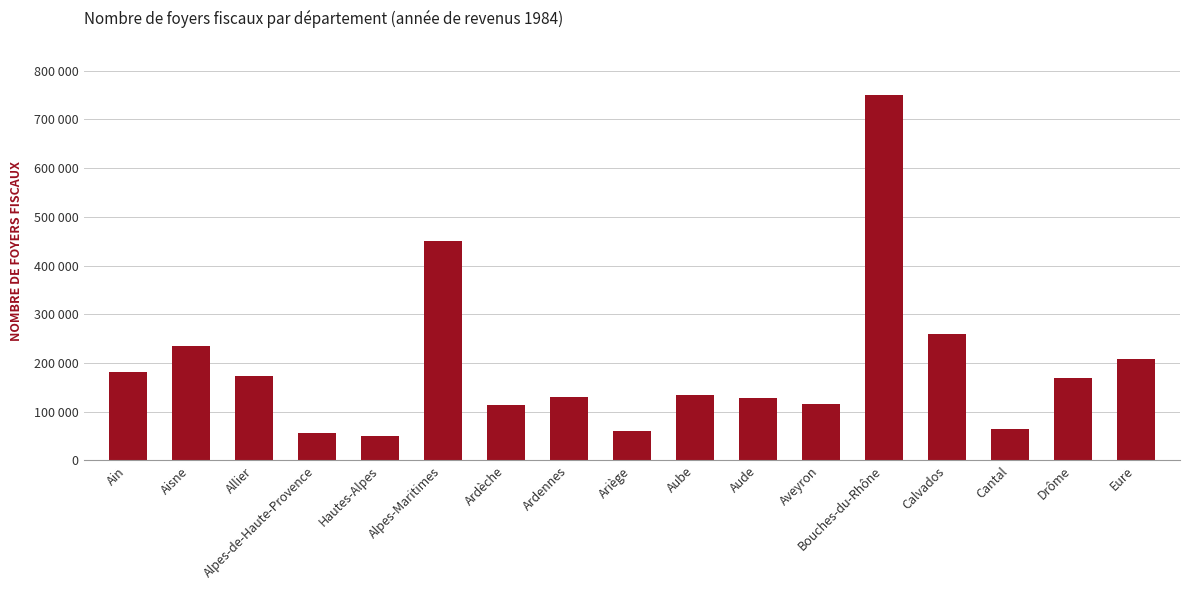

Reading left to right, list all the values displayed in this chart.

Ain=181534	Aisne=235174	Allier=173330	Alpes-de-Haute-Provence=55860	Hautes-Alpes=49883	Alpes-Maritimes=451004	Ardèche=113362	Ardennes=129782	Ariège=60094	Aube=134492	Aude=129032	Aveyron=115464	Bouches-du-Rhône=748910	Calvados=258583	Cantal=65011	Drôme=168285	Eure=208806